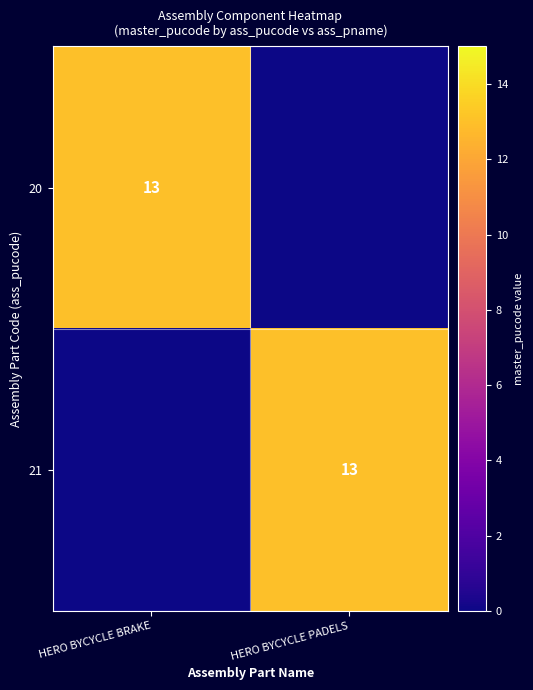

The value of 20 at HERO BYCYCLE BRAKE is 3. True or false?

False